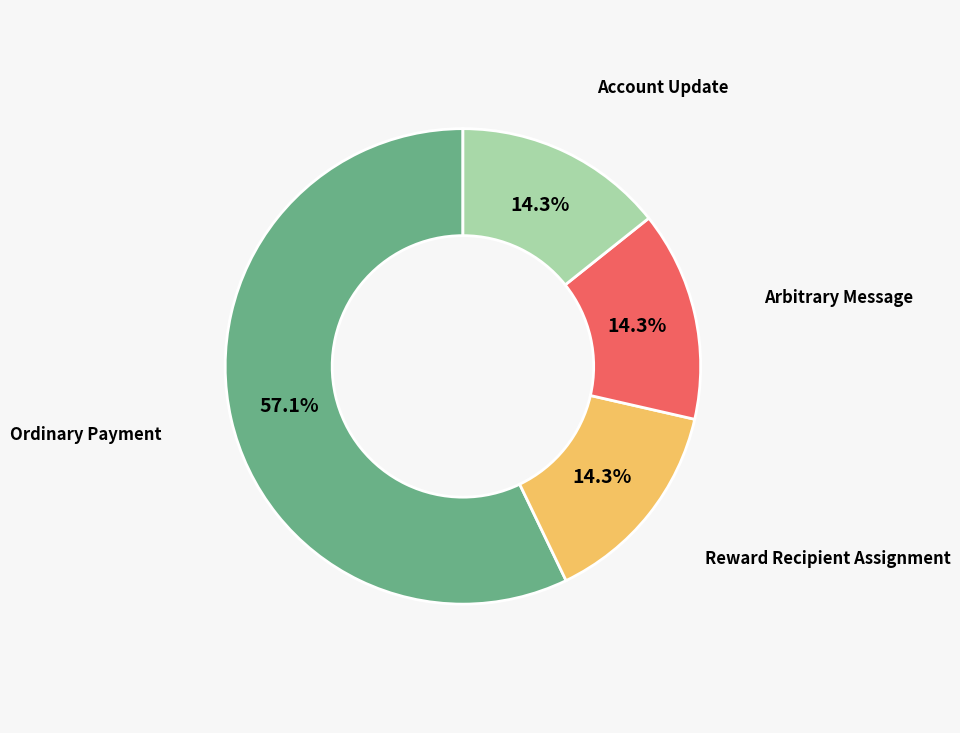

Does any single category account for the majority?

Yes